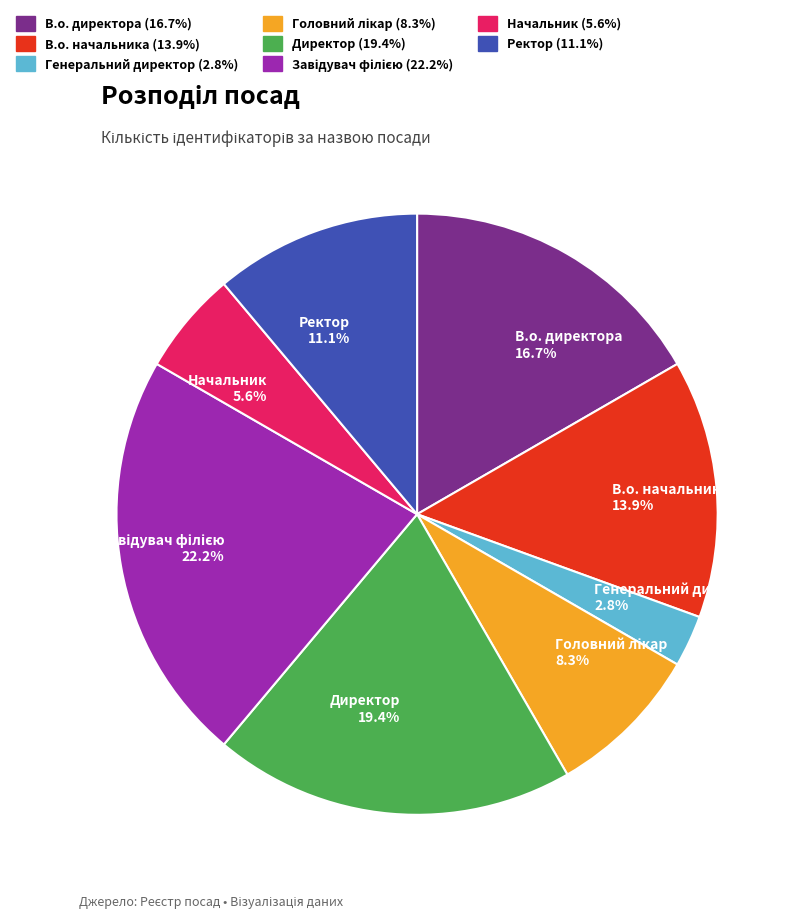

How much of the chart is everything except В.о. директора?

83.3%